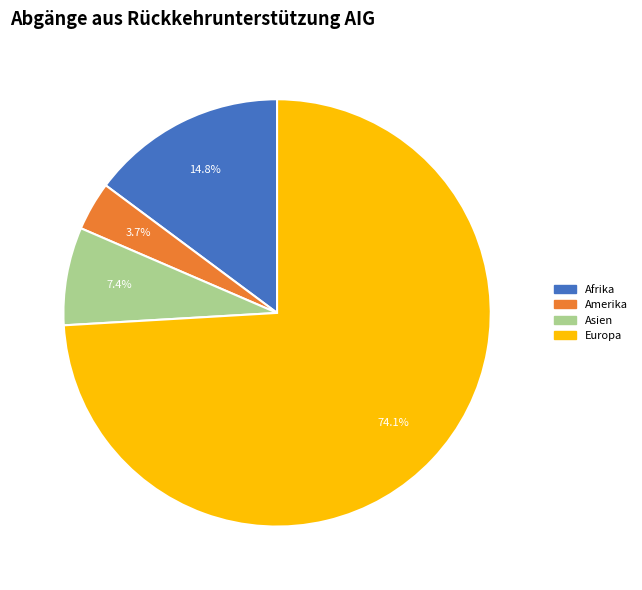

Is there any slice that represents more than half of the pie?

Yes